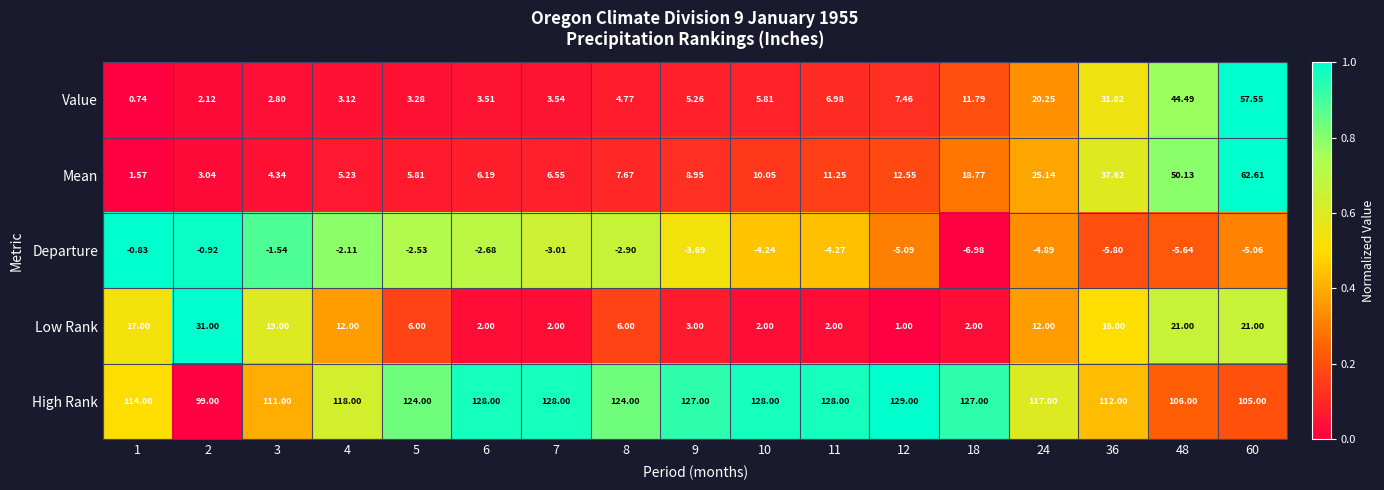

What is the total value across all series at 11?

144.0